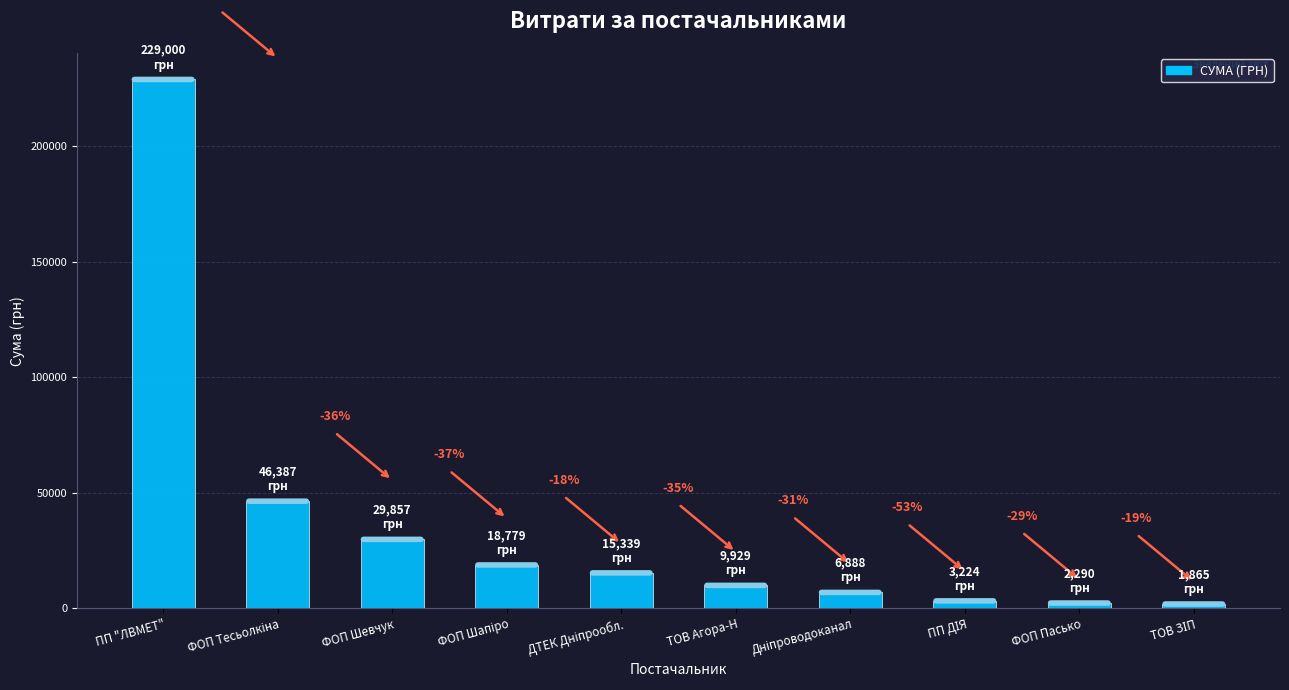

What is the difference between the maximum and minimum values?

227135.3